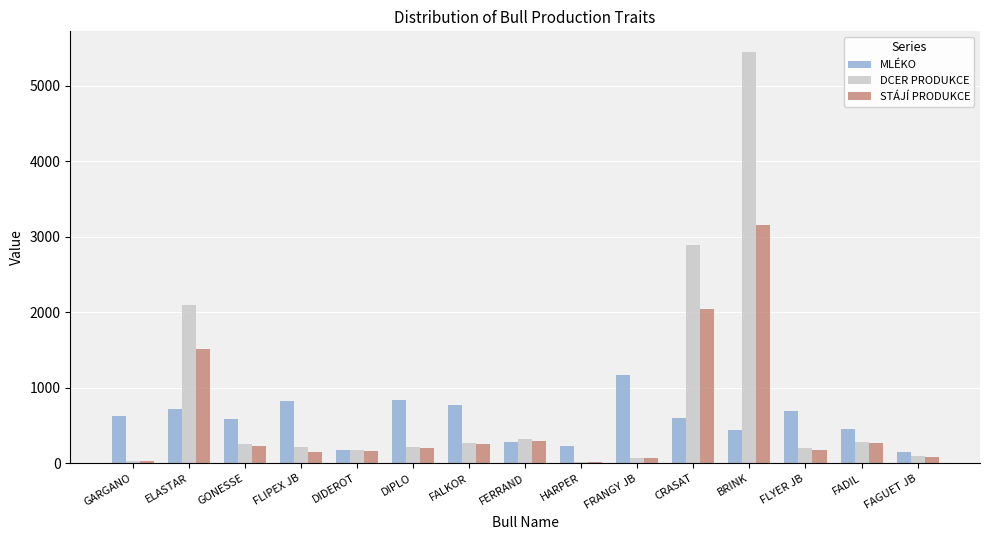

Which series has the widest spread of values?

DCER PRODUKCE